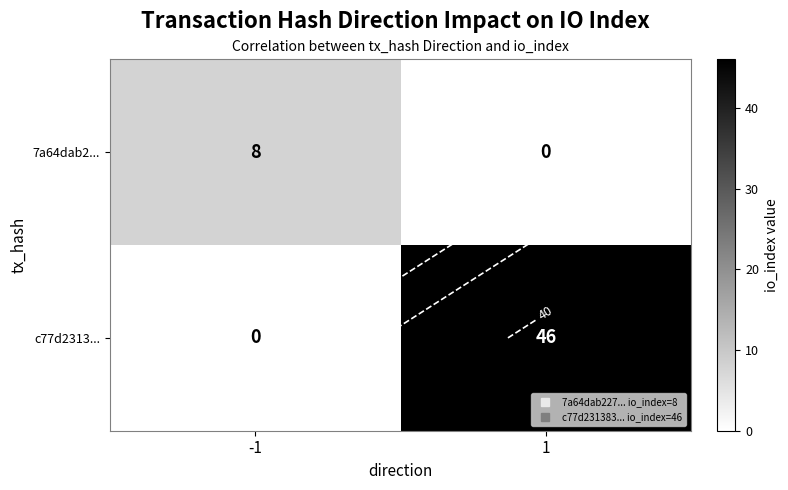

True or false: 7a64dab2... has a value of -4 at 1.

False